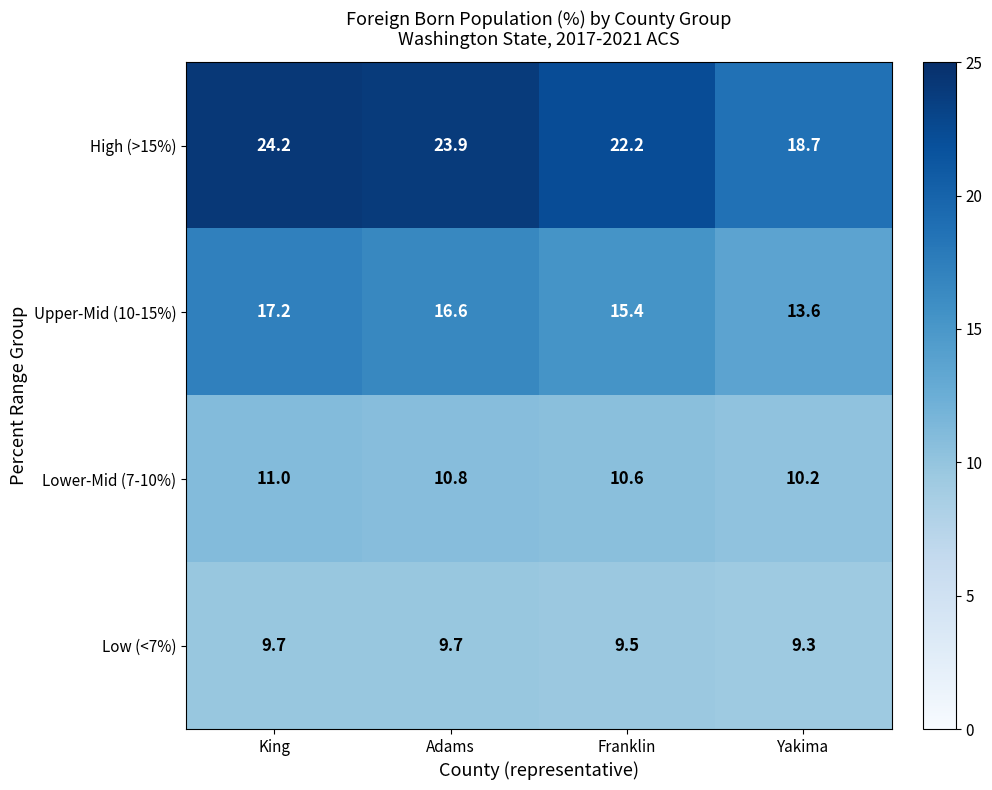

Count the number of categories in the chart.

4